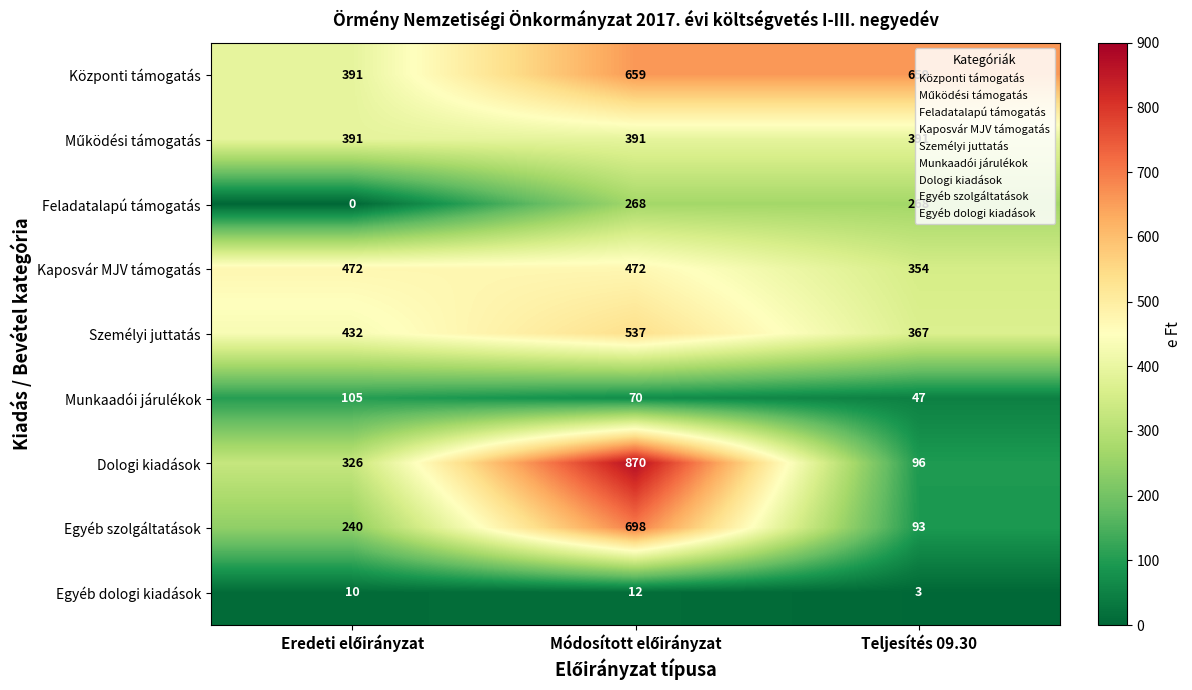

Is it true that Egyéb szolgáltatások equals 159 at Teljesítés 09.30?

False